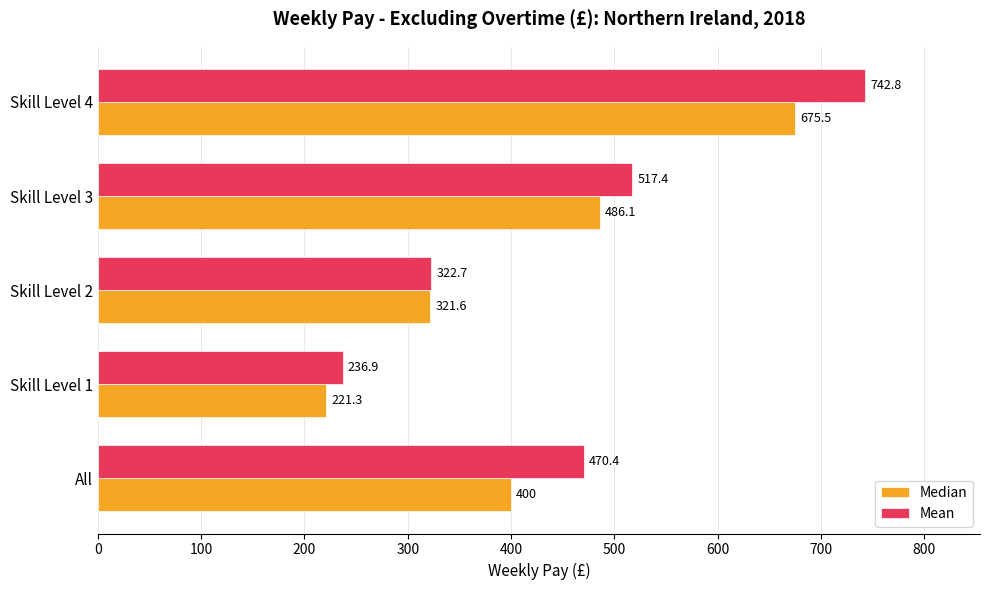

Read the Mean value at All.

470.4